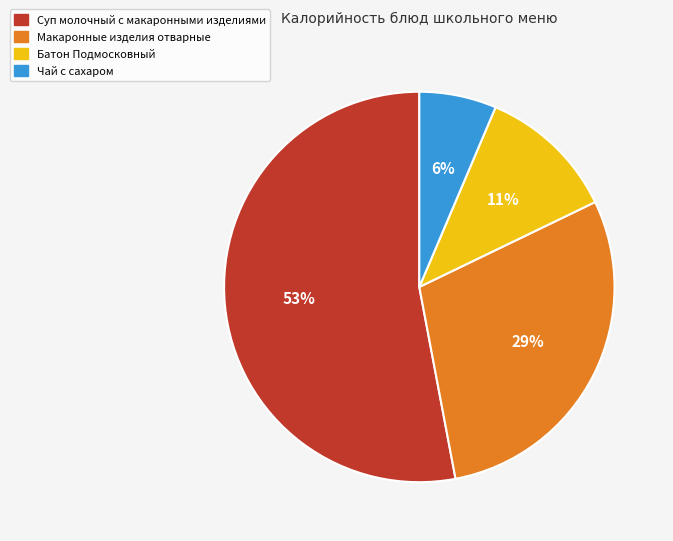

Is there a majority slice in this chart?

Yes